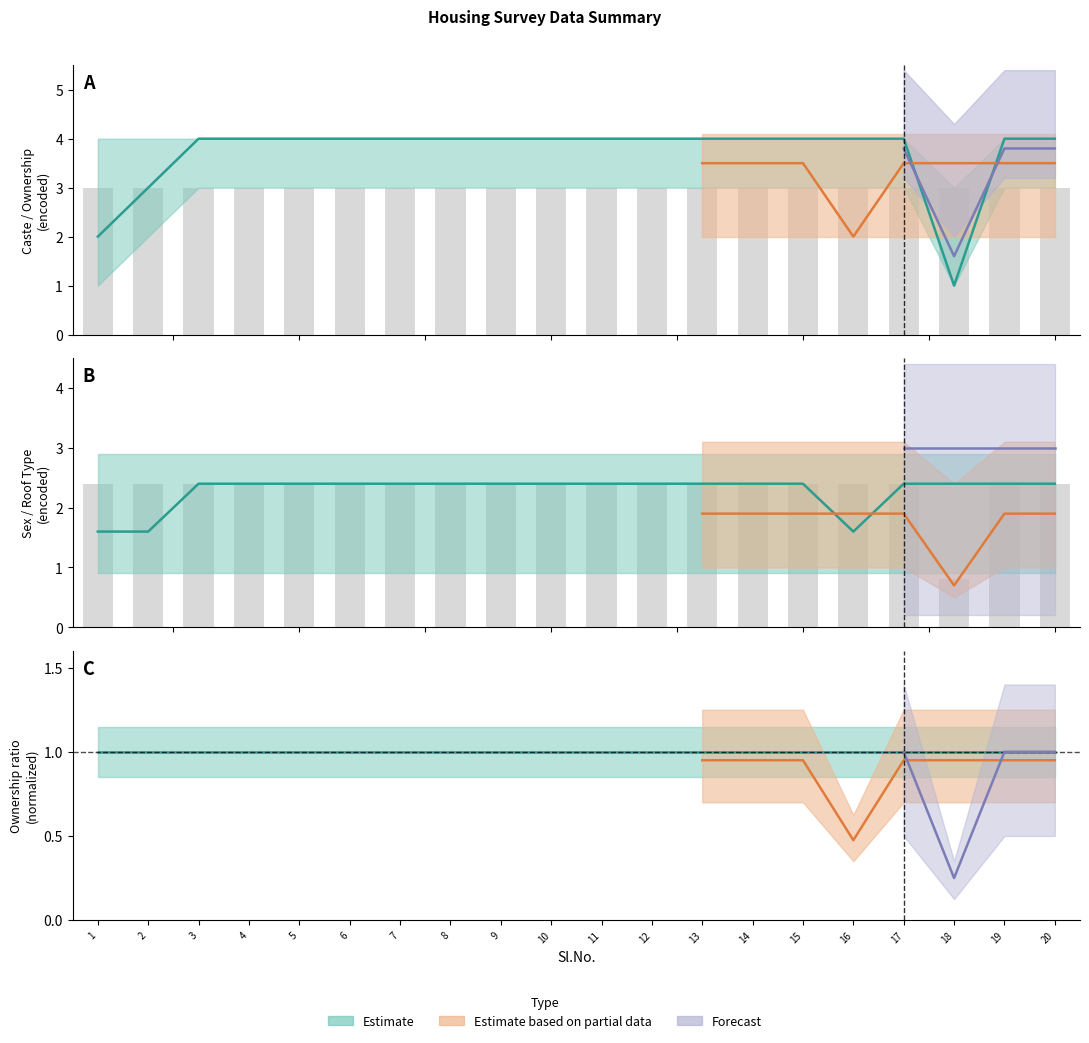

Where is Sex nearest to the value 2?

1